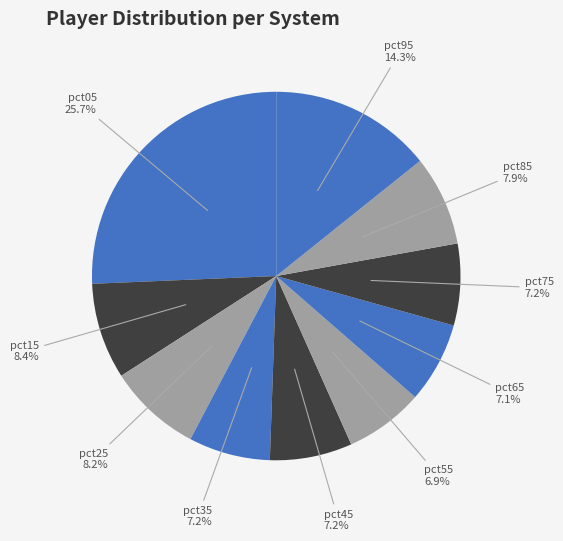

Is it true that pct05 is 26% of the pie?

True